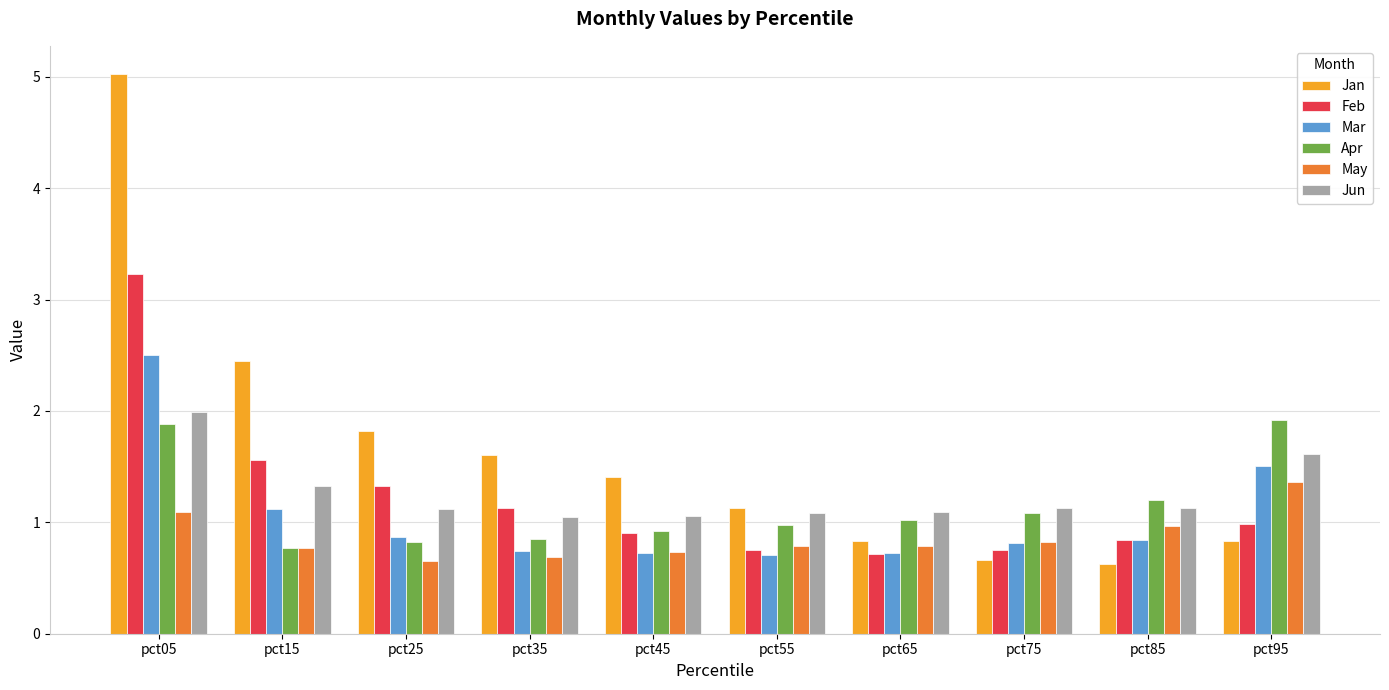

What is the value of the Apr bar at the 2nd from the left?

0.8